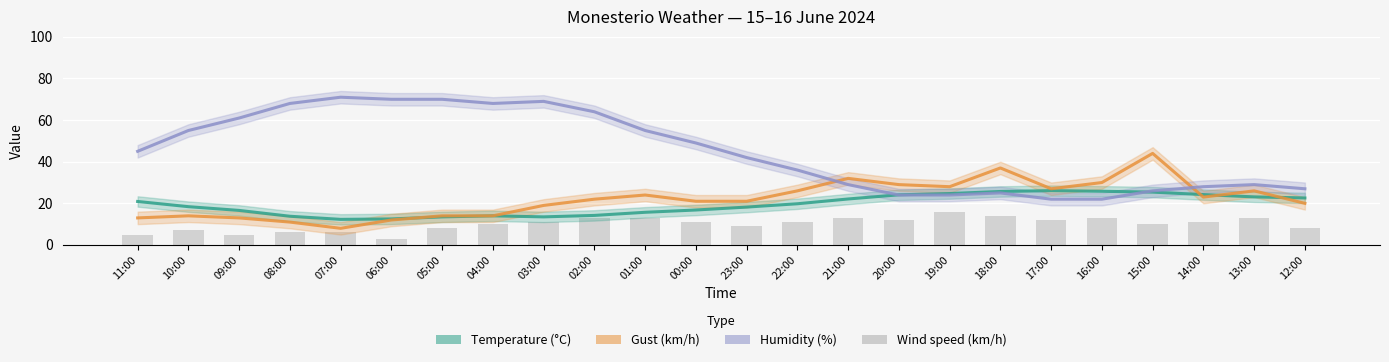

Which series changed the most between 06:00 and 16:00?

Humidity (%)